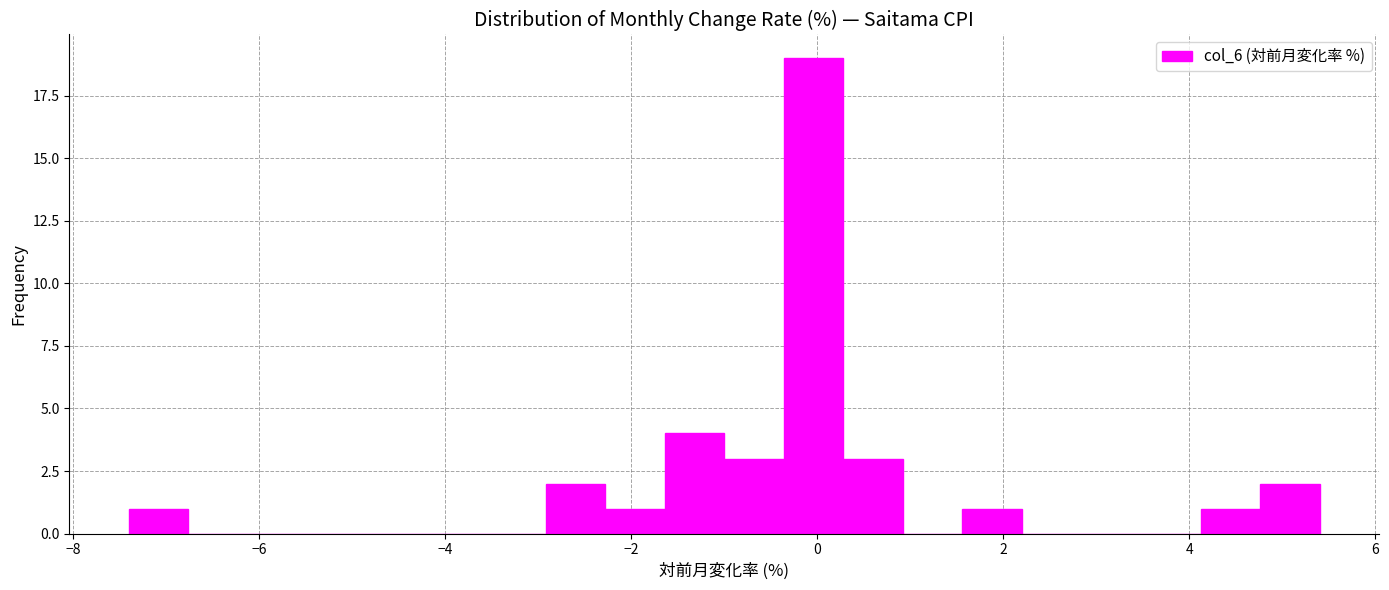

Around what value on the x-axis is the tallest bar? Give the approximate position of its centre, as read against the axis.

0.0